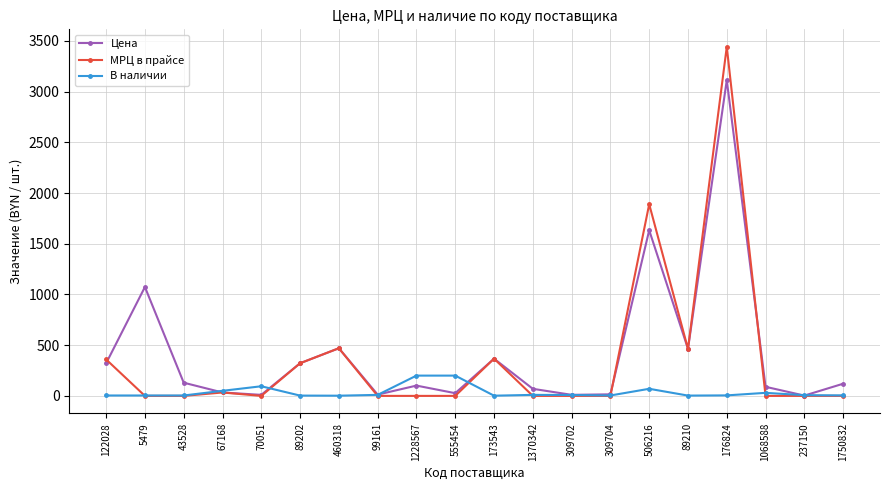

What is the approximate value of Цена at 1750832?

120.0